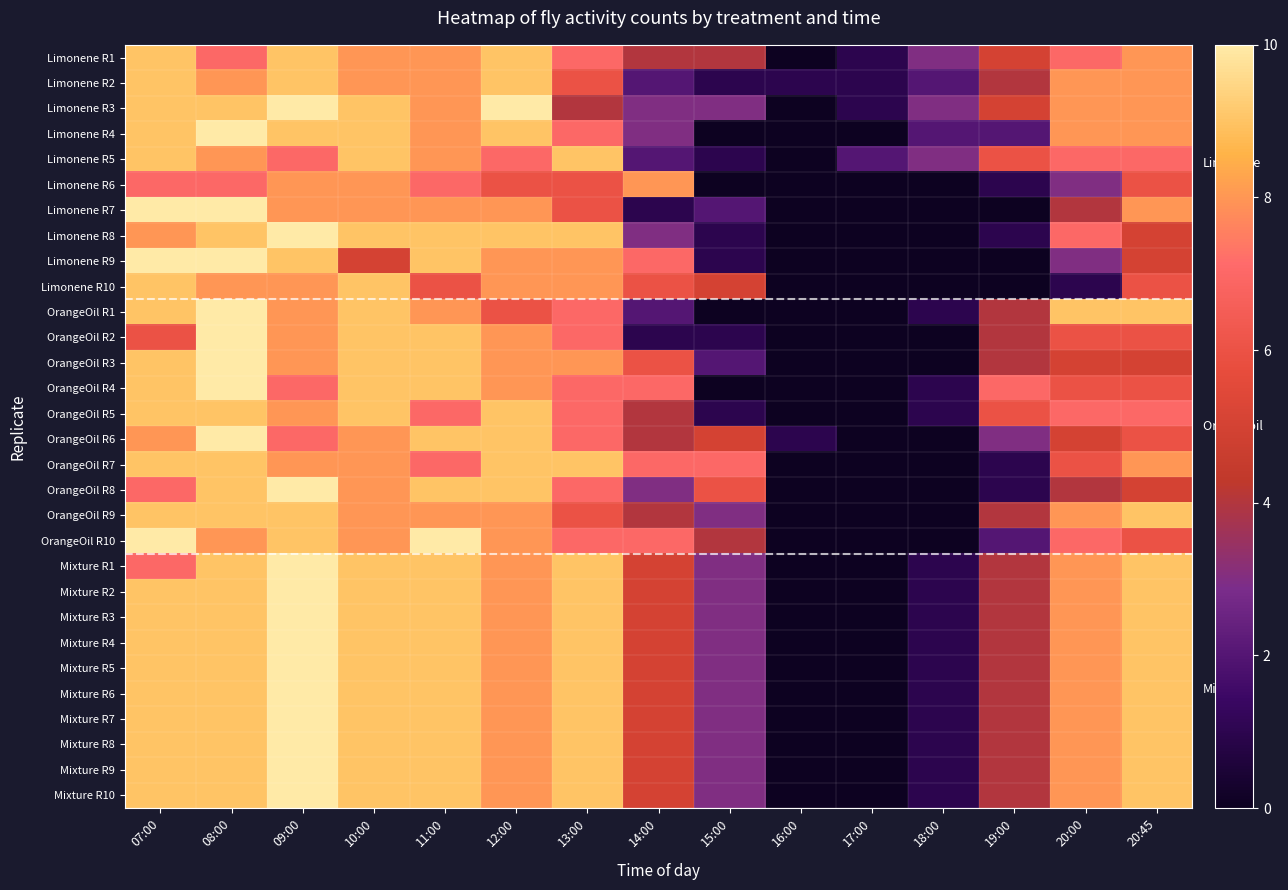

Reading left to right, what are all the values shown in this chart?

Limonene R1: 07:00=9	08:00=7	09:00=9	10:00=8	11:00=8	12:00=9	13:00=7	14:00=4	15:00=4	16:00=0	17:00=1	18:00=3	19:00=5	20:00=7	20:45=8
Limonene R2: 07:00=9	08:00=8	09:00=9	10:00=8	11:00=8	12:00=9	13:00=6	14:00=2	15:00=1	16:00=1	17:00=1	18:00=2	19:00=4	20:00=8	20:45=8
Limonene R3: 07:00=9	08:00=9	09:00=10	10:00=9	11:00=8	12:00=10	13:00=4	14:00=3	15:00=3	16:00=0	17:00=1	18:00=3	19:00=5	20:00=8	20:45=8
Limonene R4: 07:00=9	08:00=10	09:00=9	10:00=9	11:00=8	12:00=9	13:00=7	14:00=3	15:00=0	16:00=0	17:00=0	18:00=2	19:00=2	20:00=8	20:45=8
Limonene R5: 07:00=9	08:00=8	09:00=7	10:00=9	11:00=8	12:00=7	13:00=9	14:00=2	15:00=1	16:00=0	17:00=2	18:00=3	19:00=6	20:00=7	20:45=7
Limonene R6: 07:00=7	08:00=7	09:00=8	10:00=8	11:00=7	12:00=6	13:00=6	14:00=8	15:00=0	16:00=0	17:00=0	18:00=0	19:00=1	20:00=3	20:45=6
Limonene R7: 07:00=10	08:00=10	09:00=8	10:00=8	11:00=8	12:00=8	13:00=6	14:00=1	15:00=2	16:00=0	17:00=0	18:00=0	19:00=0	20:00=4	20:45=8
Limonene R8: 07:00=8	08:00=9	09:00=10	10:00=9	11:00=9	12:00=9	13:00=9	14:00=3	15:00=1	16:00=0	17:00=0	18:00=0	19:00=1	20:00=7	20:45=5
Limonene R9: 07:00=10	08:00=10	09:00=9	10:00=5	11:00=9	12:00=8	13:00=8	14:00=7	15:00=1	16:00=0	17:00=0	18:00=0	19:00=0	20:00=3	20:45=5
Limonene R10: 07:00=9	08:00=8	09:00=8	10:00=9	11:00=6	12:00=8	13:00=8	14:00=6	15:00=5	16:00=0	17:00=0	18:00=0	19:00=0	20:00=1	20:45=6
OrangeOil R1: 07:00=9	08:00=10	09:00=8	10:00=9	11:00=8	12:00=6	13:00=7	14:00=2	15:00=0	16:00=0	17:00=0	18:00=1	19:00=4	20:00=9	20:45=9
OrangeOil R2: 07:00=6	08:00=10	09:00=8	10:00=9	11:00=9	12:00=8	13:00=7	14:00=1	15:00=1	16:00=0	17:00=0	18:00=0	19:00=4	20:00=6	20:45=6
OrangeOil R3: 07:00=9	08:00=10	09:00=8	10:00=9	11:00=9	12:00=8	13:00=8	14:00=6	15:00=2	16:00=0	17:00=0	18:00=0	19:00=4	20:00=5	20:45=5
OrangeOil R4: 07:00=9	08:00=10	09:00=7	10:00=9	11:00=9	12:00=8	13:00=7	14:00=7	15:00=0	16:00=0	17:00=0	18:00=1	19:00=7	20:00=6	20:45=6
OrangeOil R5: 07:00=9	08:00=9	09:00=8	10:00=9	11:00=7	12:00=9	13:00=7	14:00=4	15:00=1	16:00=0	17:00=0	18:00=1	19:00=6	20:00=7	20:45=7
OrangeOil R6: 07:00=8	08:00=10	09:00=7	10:00=8	11:00=9	12:00=9	13:00=7	14:00=4	15:00=5	16:00=1	17:00=0	18:00=0	19:00=3	20:00=5	20:45=6
OrangeOil R7: 07:00=9	08:00=9	09:00=8	10:00=8	11:00=7	12:00=9	13:00=9	14:00=7	15:00=7	16:00=0	17:00=0	18:00=0	19:00=1	20:00=6	20:45=8
OrangeOil R8: 07:00=7	08:00=9	09:00=10	10:00=8	11:00=9	12:00=9	13:00=7	14:00=3	15:00=6	16:00=0	17:00=0	18:00=0	19:00=1	20:00=4	20:45=5
OrangeOil R9: 07:00=9	08:00=9	09:00=9	10:00=8	11:00=8	12:00=8	13:00=6	14:00=4	15:00=3	16:00=0	17:00=0	18:00=0	19:00=4	20:00=8	20:45=9
OrangeOil R10: 07:00=10	08:00=8	09:00=9	10:00=8	11:00=10	12:00=8	13:00=7	14:00=7	15:00=4	16:00=0	17:00=0	18:00=0	19:00=2	20:00=7	20:45=6
Mixture R1: 07:00=7	08:00=9	09:00=10	10:00=9	11:00=9	12:00=8	13:00=9	14:00=5	15:00=3	16:00=0	17:00=0	18:00=1	19:00=4	20:00=8	20:45=9
Mixture R2: 07:00=9	08:00=9	09:00=10	10:00=9	11:00=9	12:00=8	13:00=9	14:00=5	15:00=3	16:00=0	17:00=0	18:00=1	19:00=4	20:00=8	20:45=9
Mixture R3: 07:00=9	08:00=9	09:00=10	10:00=9	11:00=9	12:00=8	13:00=9	14:00=5	15:00=3	16:00=0	17:00=0	18:00=1	19:00=4	20:00=8	20:45=9
Mixture R4: 07:00=9	08:00=9	09:00=10	10:00=9	11:00=9	12:00=8	13:00=9	14:00=5	15:00=3	16:00=0	17:00=0	18:00=1	19:00=4	20:00=8	20:45=9
Mixture R5: 07:00=9	08:00=9	09:00=10	10:00=9	11:00=9	12:00=8	13:00=9	14:00=5	15:00=3	16:00=0	17:00=0	18:00=1	19:00=4	20:00=8	20:45=9
Mixture R6: 07:00=9	08:00=9	09:00=10	10:00=9	11:00=9	12:00=8	13:00=9	14:00=5	15:00=3	16:00=0	17:00=0	18:00=1	19:00=4	20:00=8	20:45=9
Mixture R7: 07:00=9	08:00=9	09:00=10	10:00=9	11:00=9	12:00=8	13:00=9	14:00=5	15:00=3	16:00=0	17:00=0	18:00=1	19:00=4	20:00=8	20:45=9
Mixture R8: 07:00=9	08:00=9	09:00=10	10:00=9	11:00=9	12:00=8	13:00=9	14:00=5	15:00=3	16:00=0	17:00=0	18:00=1	19:00=4	20:00=8	20:45=9
Mixture R9: 07:00=9	08:00=9	09:00=10	10:00=9	11:00=9	12:00=8	13:00=9	14:00=5	15:00=3	16:00=0	17:00=0	18:00=1	19:00=4	20:00=8	20:45=9
Mixture R10: 07:00=9	08:00=9	09:00=10	10:00=9	11:00=9	12:00=8	13:00=9	14:00=5	15:00=3	16:00=0	17:00=0	18:00=1	19:00=4	20:00=8	20:45=9